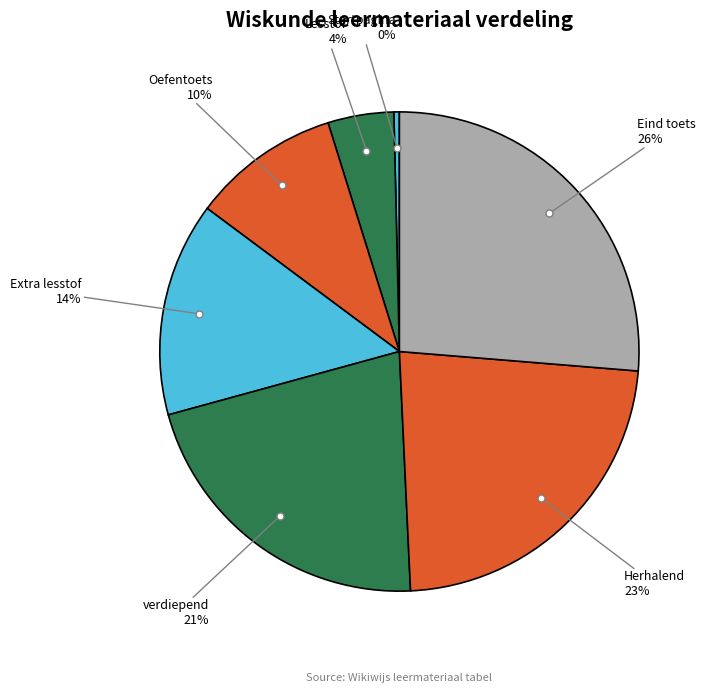

What percentage is the verdiepend slice, to the nearest percent?

21%